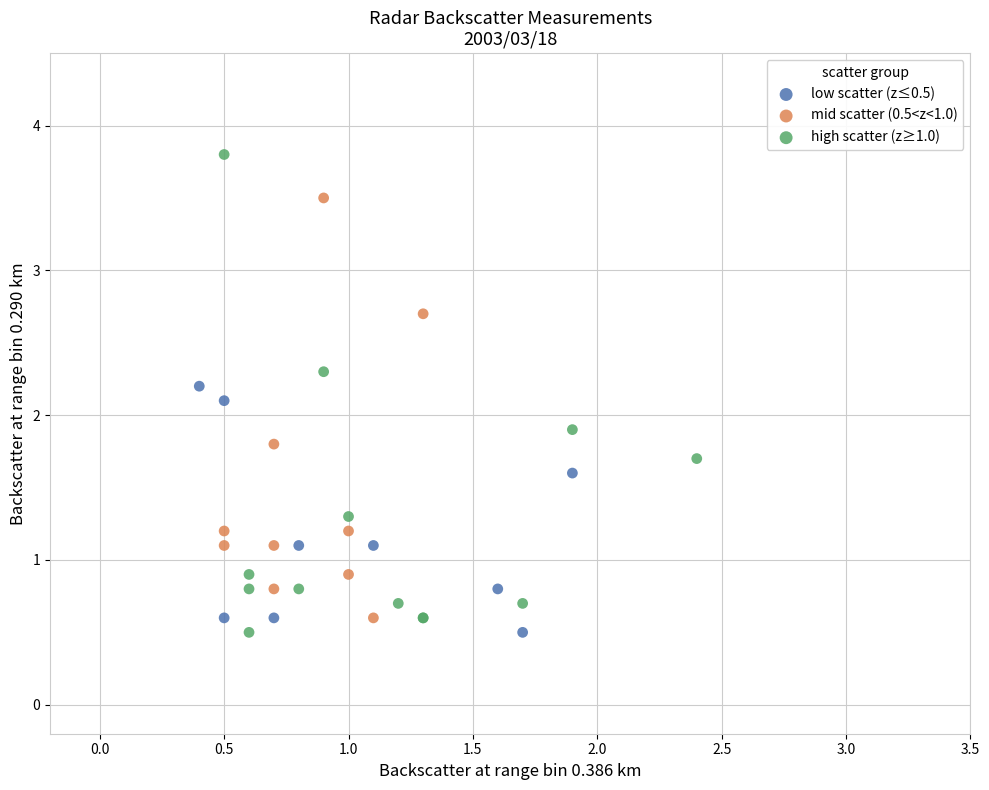

Which series has the largest Y range (max minus min)?

high scatter (z≥1.0)